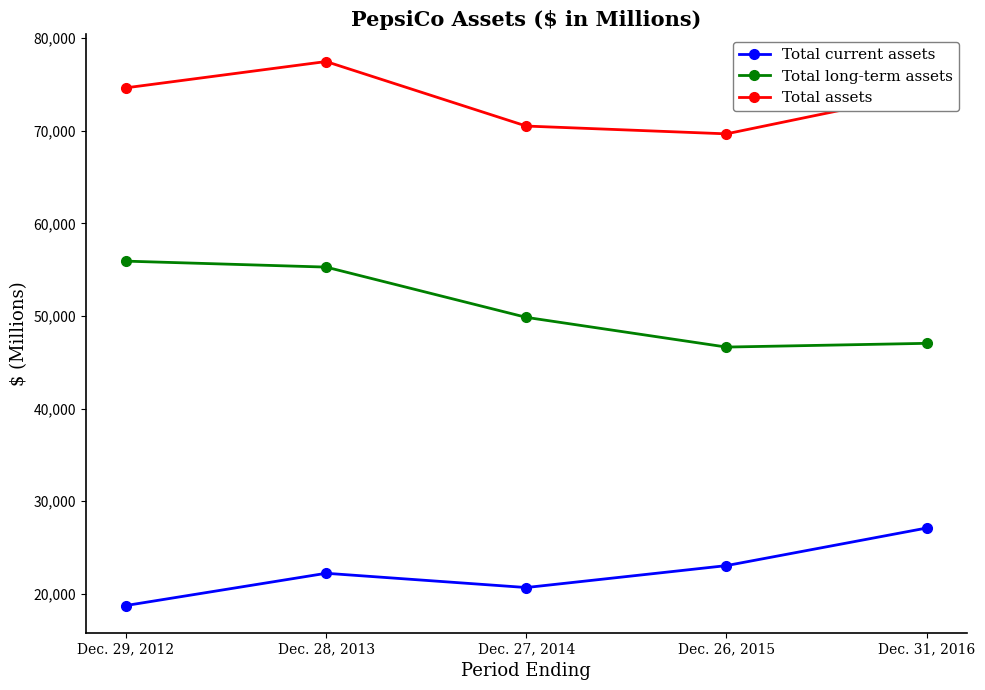

True or false: Total assets has a value of 70509 at Dec. 27, 2014.

True